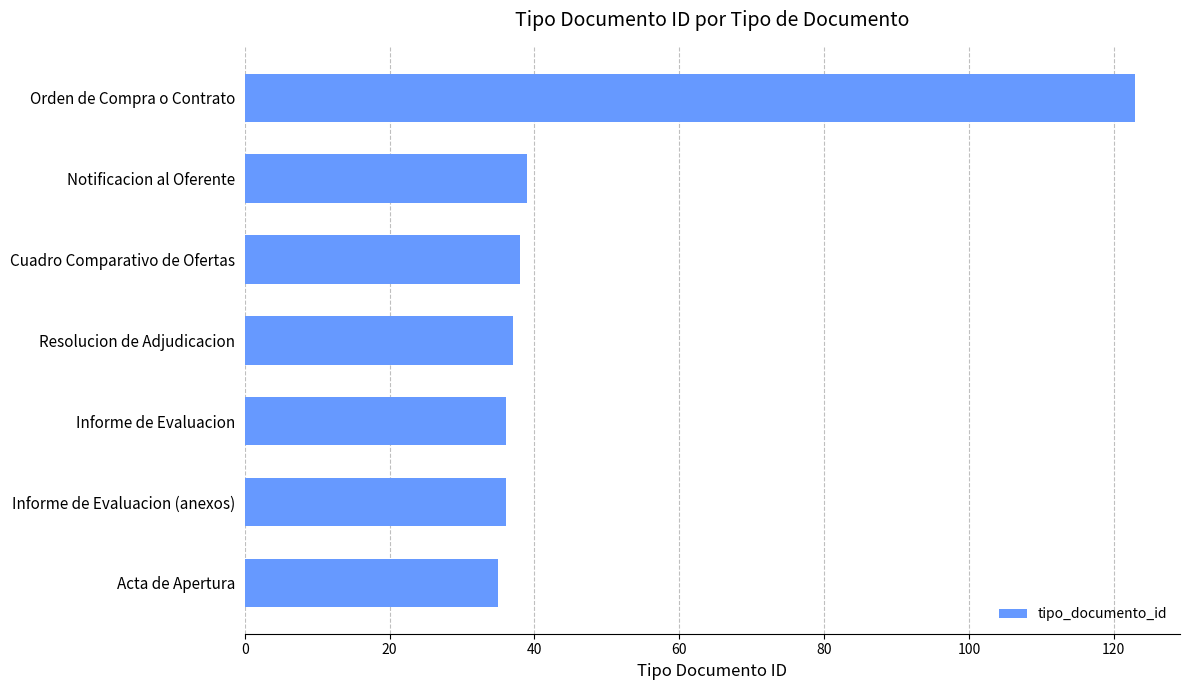

Approximately how many times larger is the value at Orden de Compra o Contrato compared to Notificacion al Oferente?

3.2